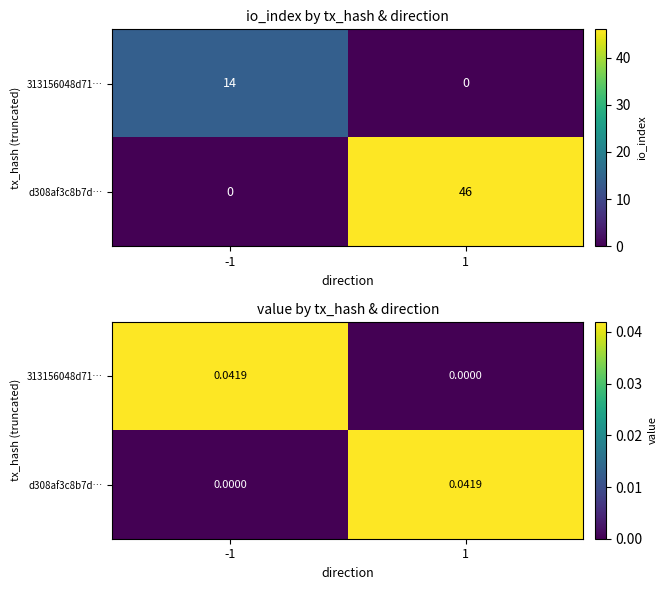

Which category has the lowest value across all series?

1